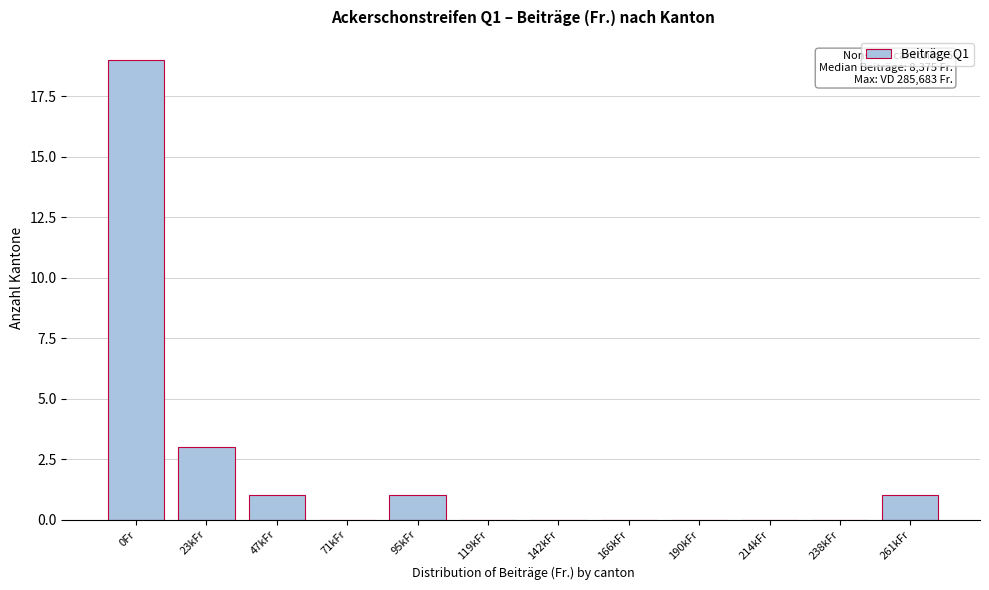

Reading left to right, transcribe all the data shown in this chart.

0Fr=19	23kFr=3	47kFr=1	71kFr=0	95kFr=1	119kFr=0	142kFr=0	166kFr=0	190kFr=0	214kFr=0	238kFr=0	261kFr=1